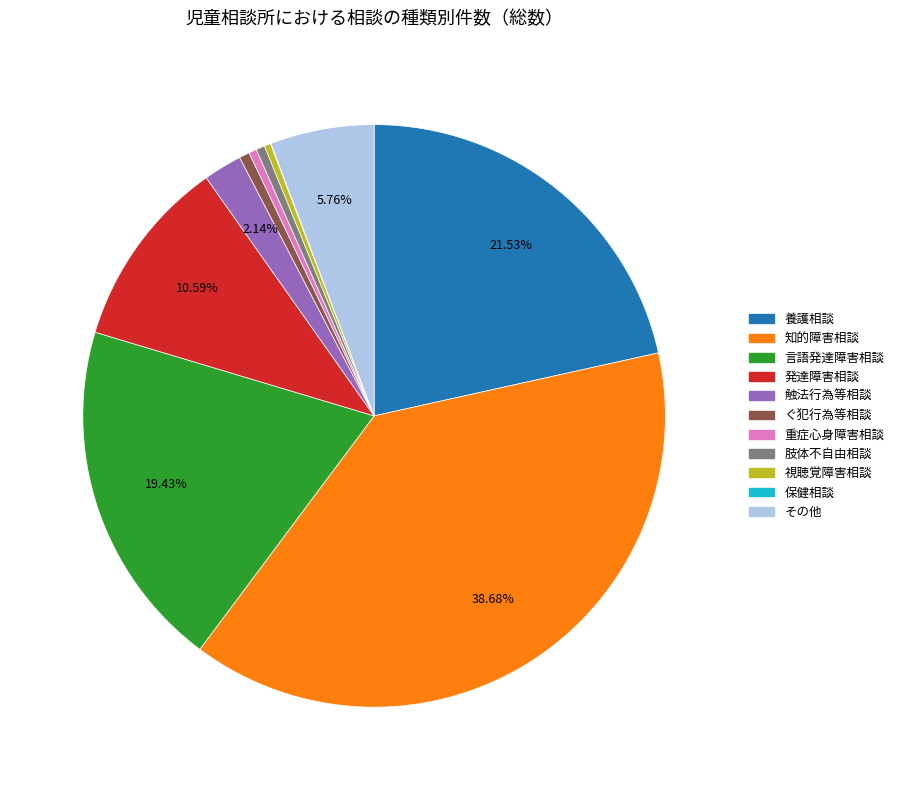

Which category has the biggest portion of the pie?

知的障害相談